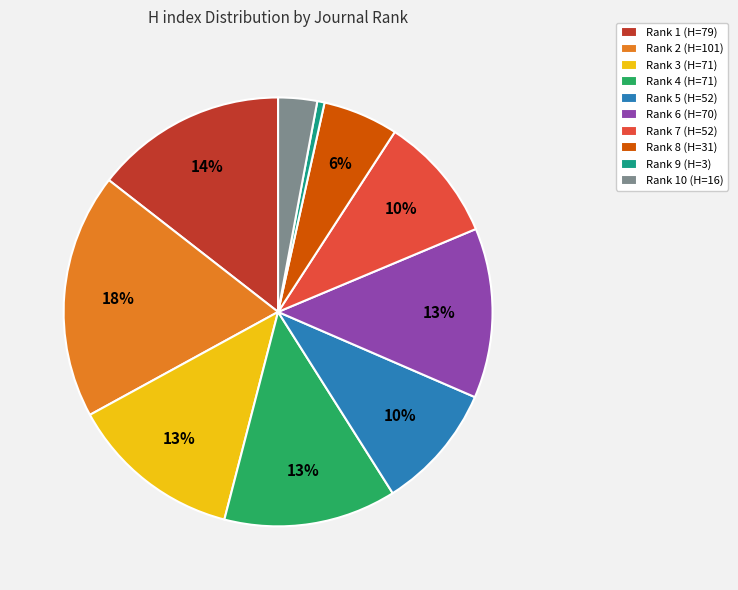

Is the sum of Rank 2 (H=101) and Rank 10 (H=16) greater than half?

No